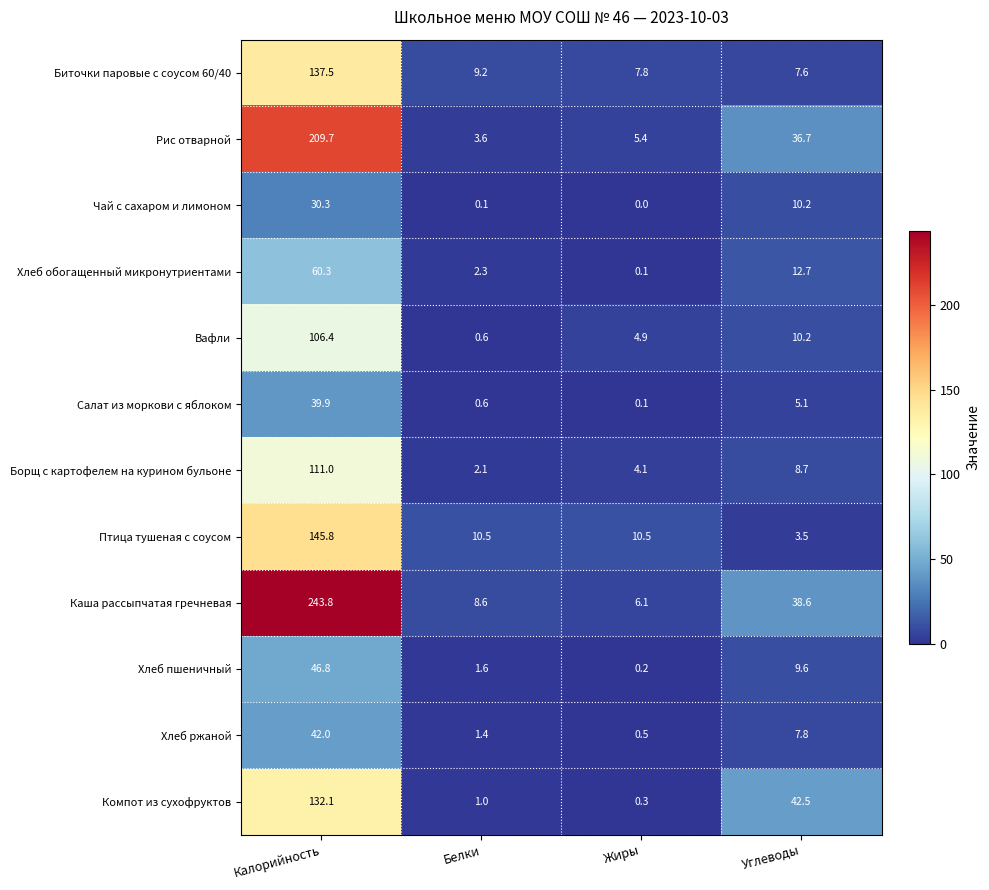

At which category is the sum across all series the highest?

Калорийность